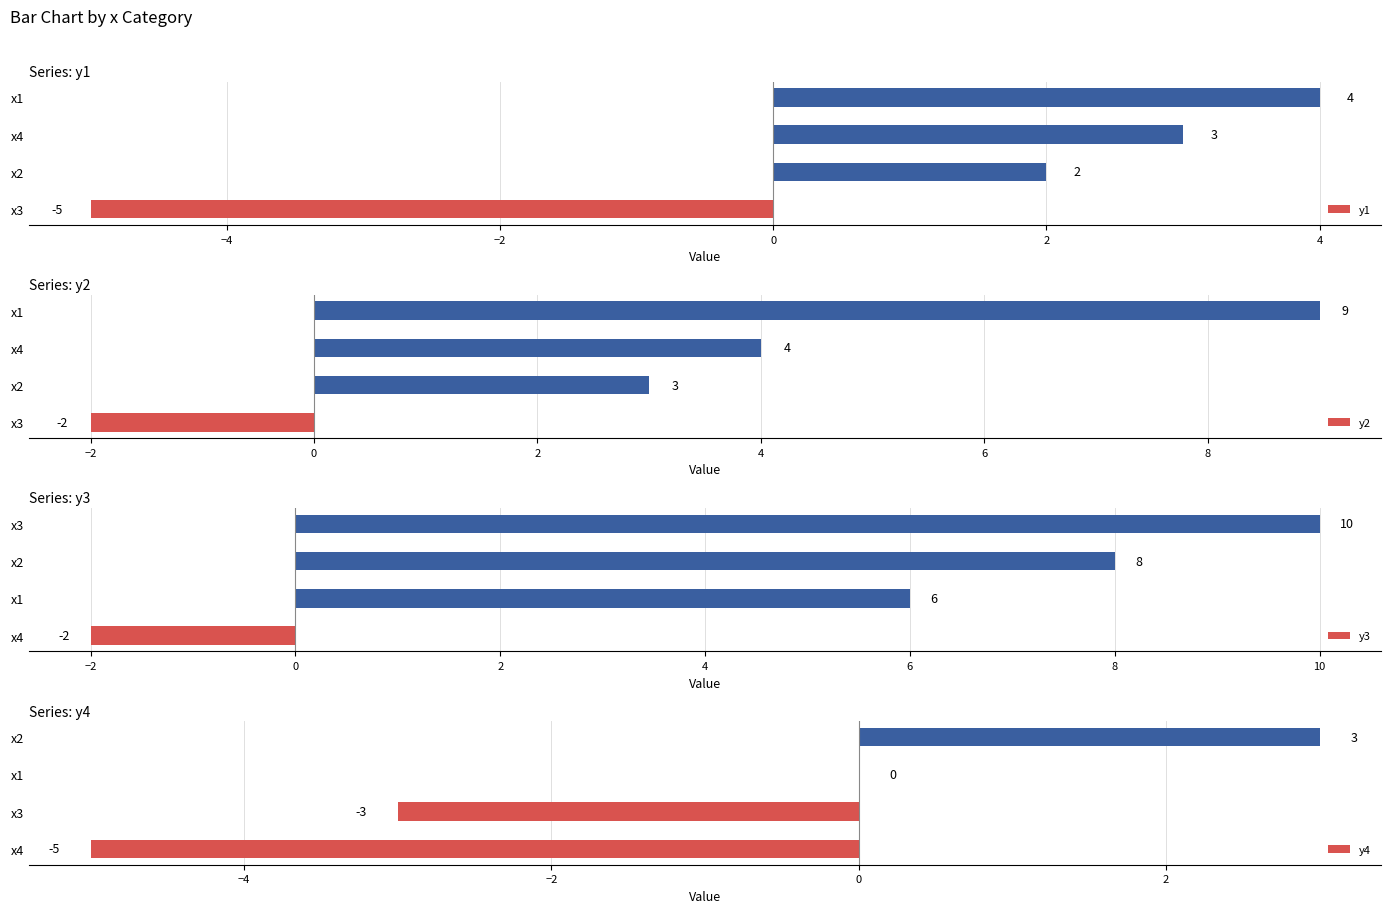

How many data points does each series have?

4